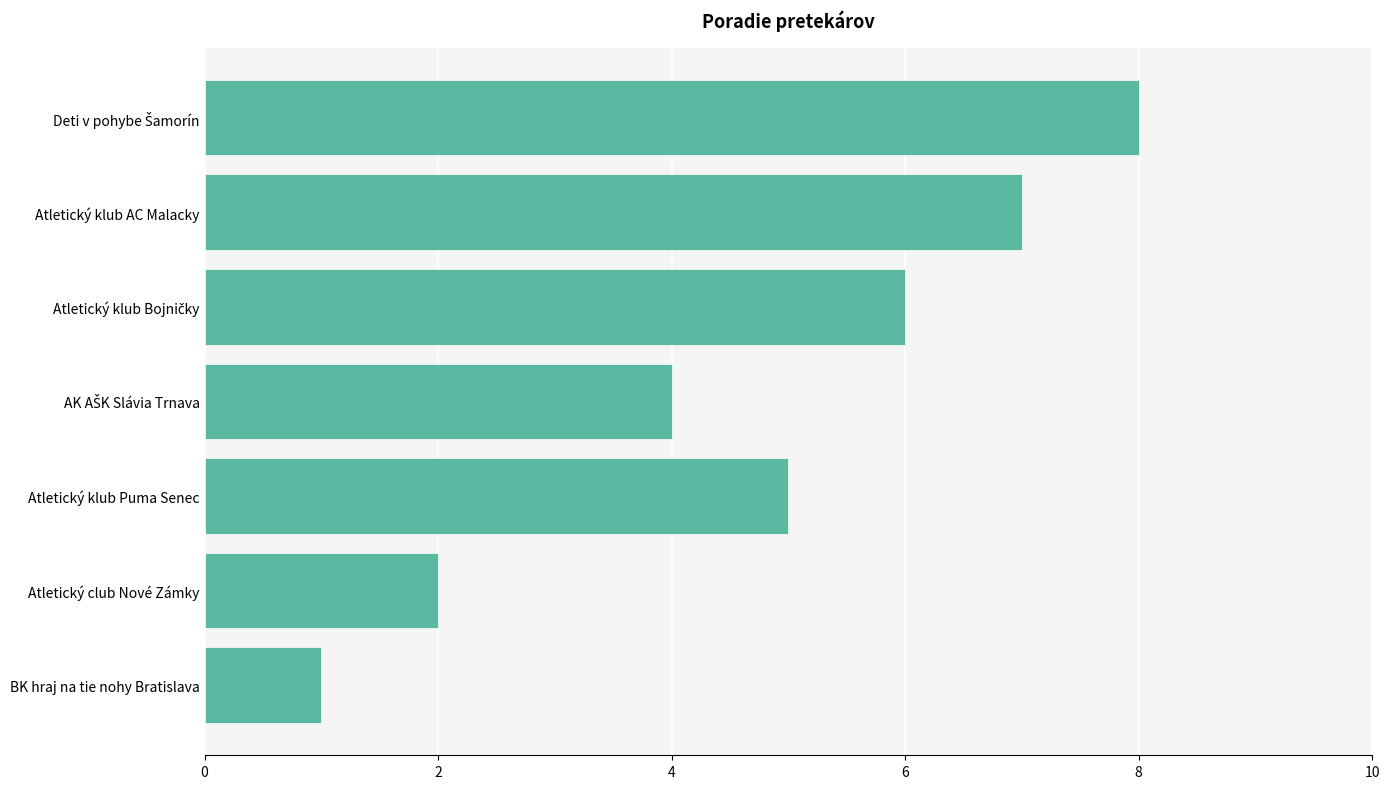

Is it true that the value at BK hraj na tie nohy Bratislava is 1?

True